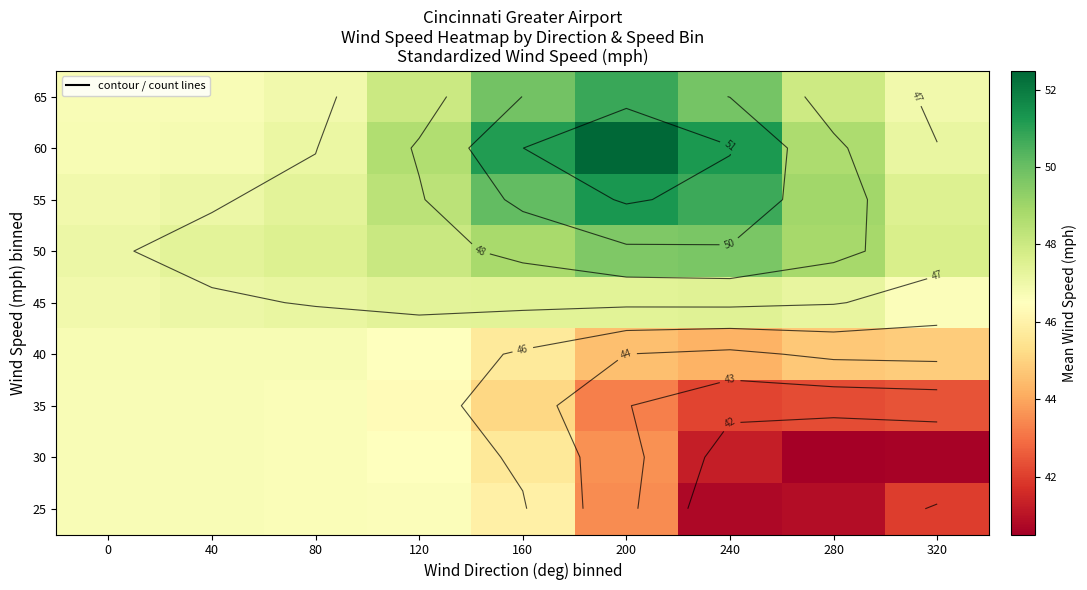

List the series in order of their peak value, lowest first.

25, 30, 35, 40, 45, 50, 65, 55, 60